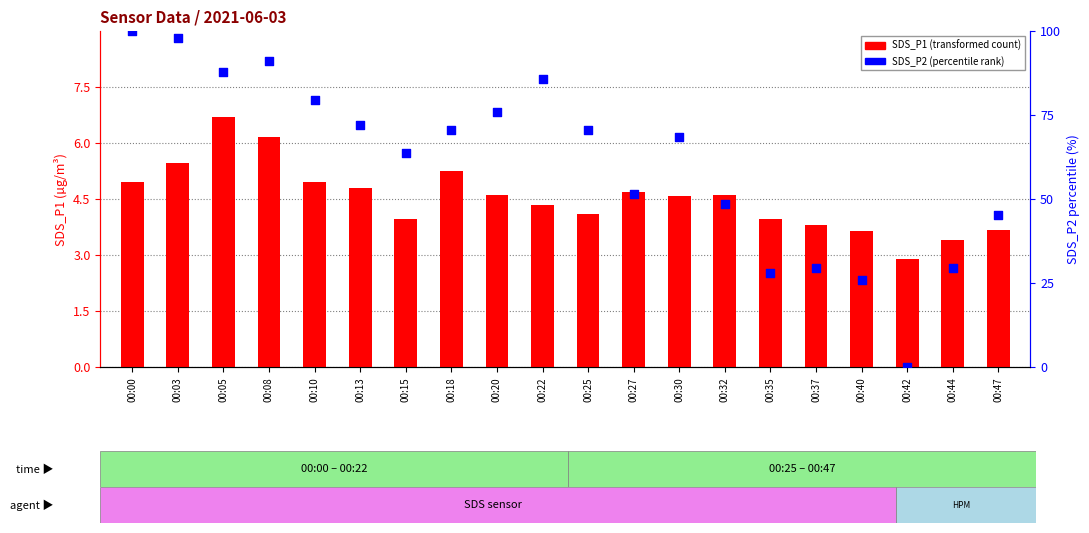

Which series contains the lowest Y value?

SDS_P2 (percentile rank)